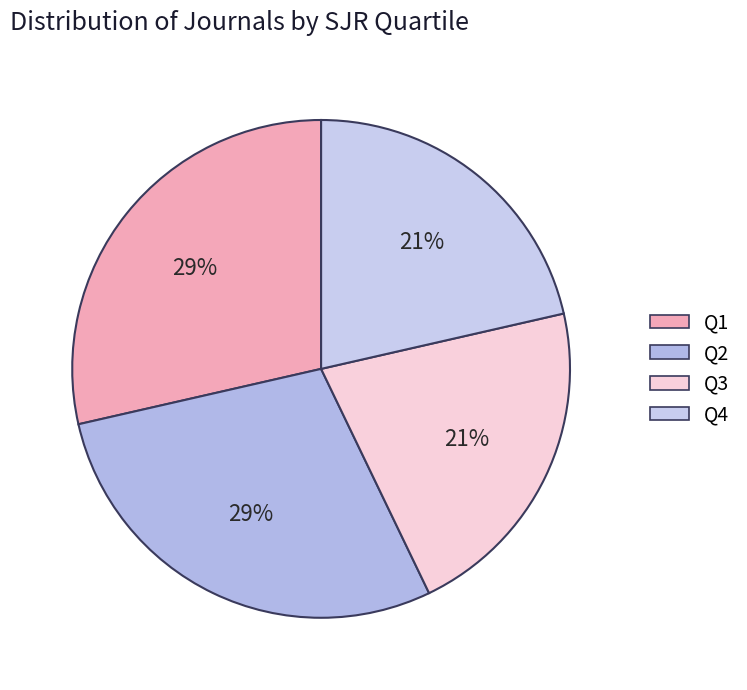

What percentage is the Q2 slice, to the nearest percent?

29%